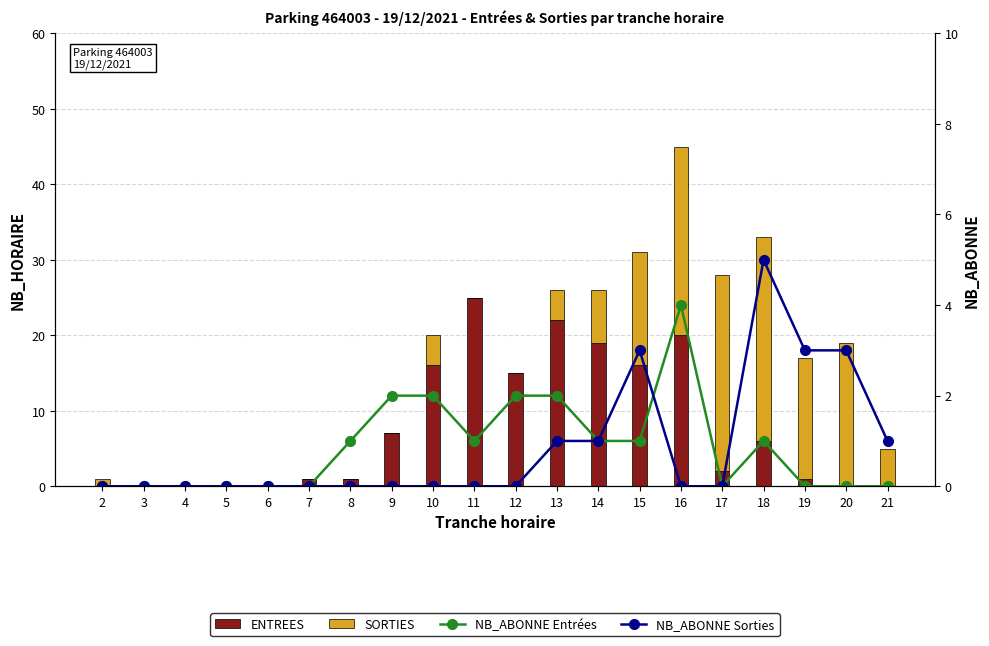

Which has a higher value, 14 or 18?

14